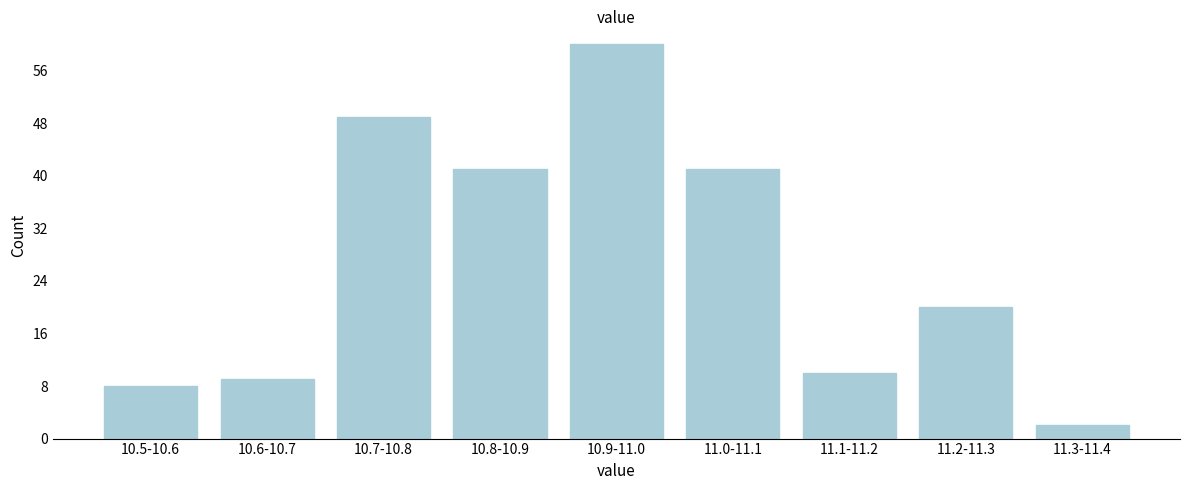

Reading left to right, extract all data points from this chart.

8	9	49	41	60	41	10	20	2